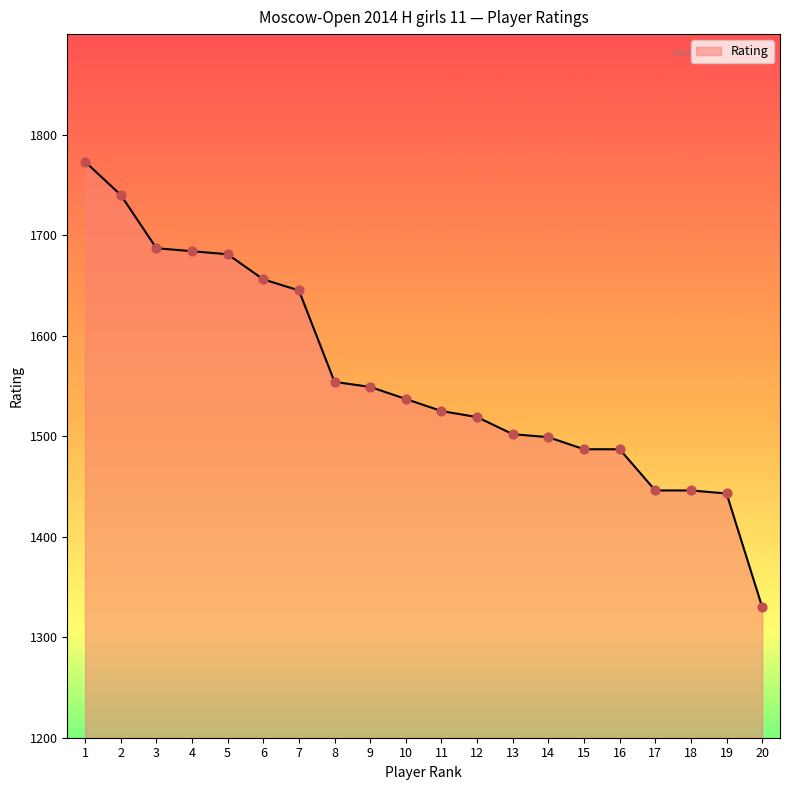

What is the change in value from 3 to 17?

-241